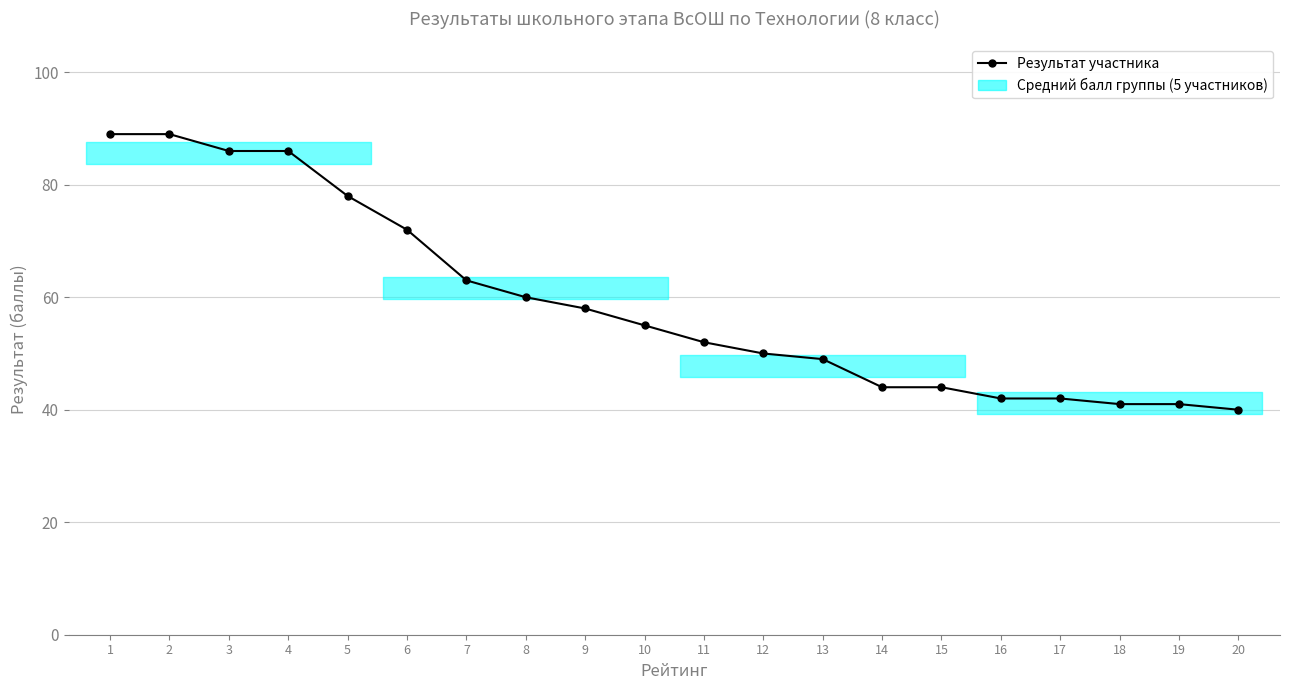

Which has a higher value, 20 or 3?

3